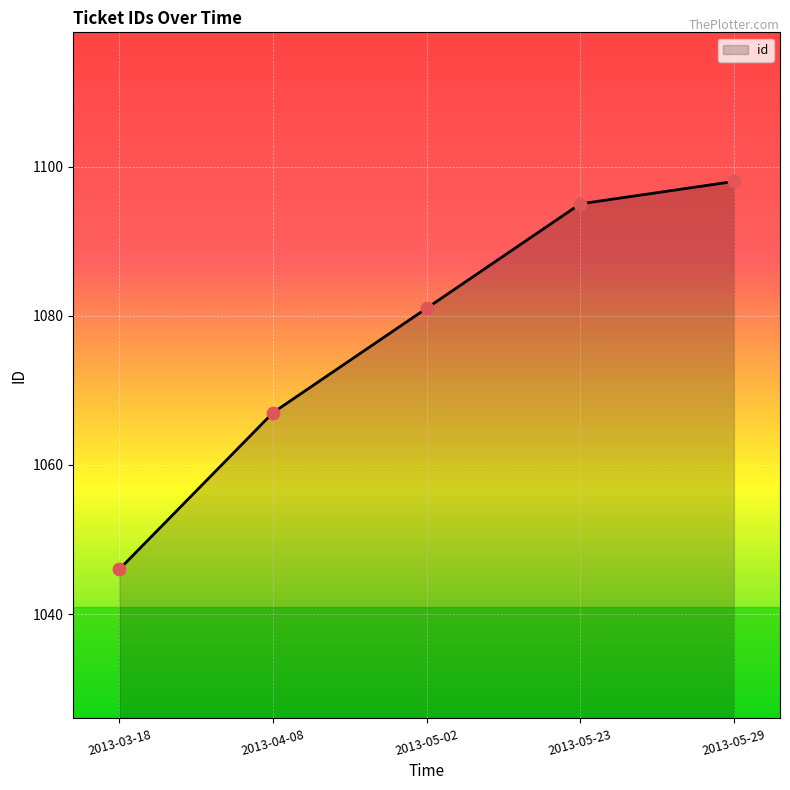

What is the change in value from 2013-03-18 to 2013-05-29?

+52